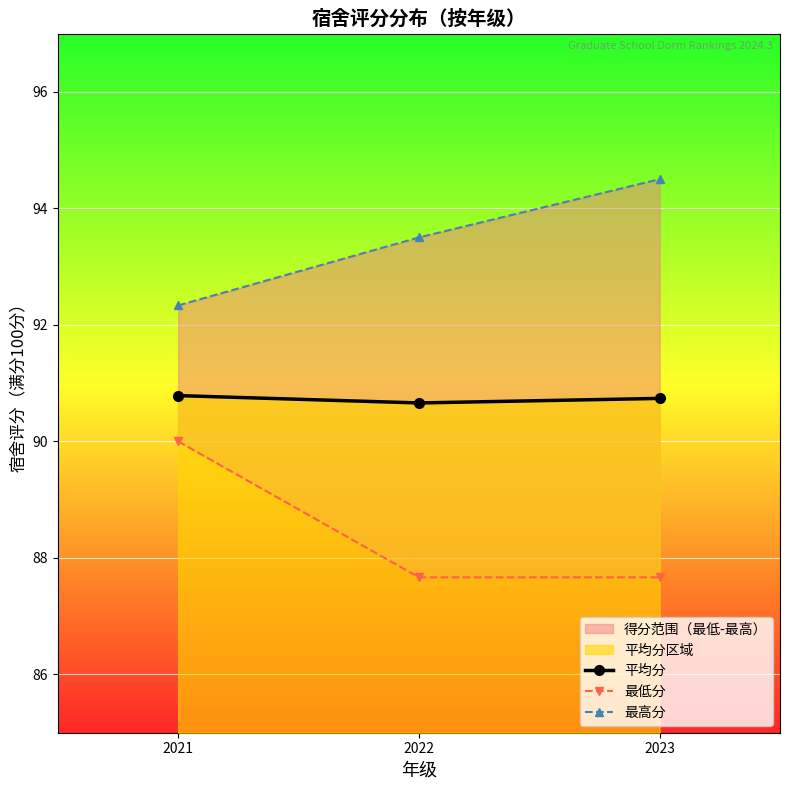

At how many categories does at least one series exceed 87?

3